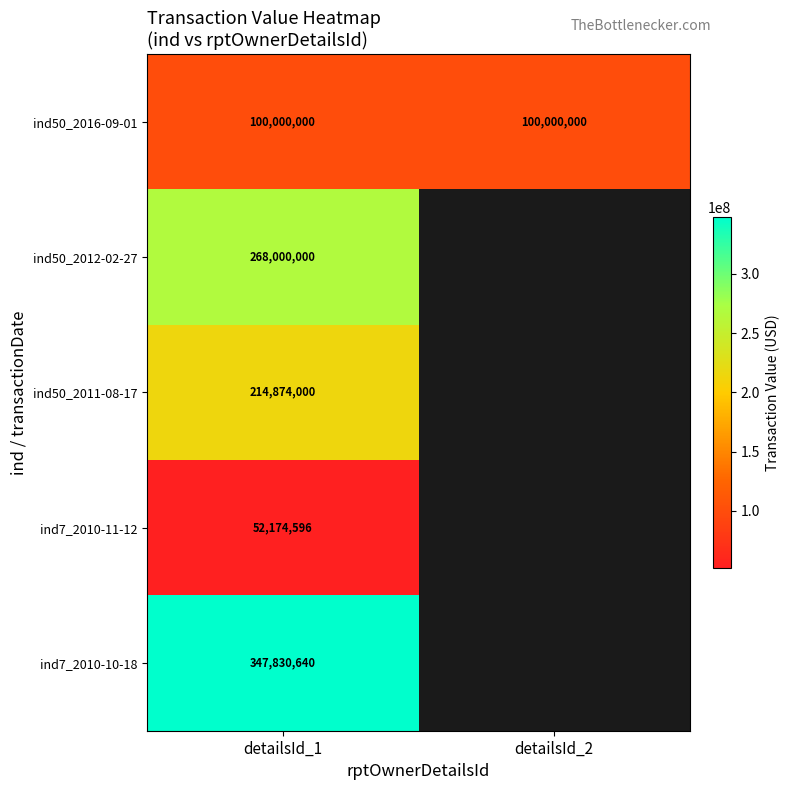

What value does the ind50_2016-09-01 series have at detailsId_2?

100000000